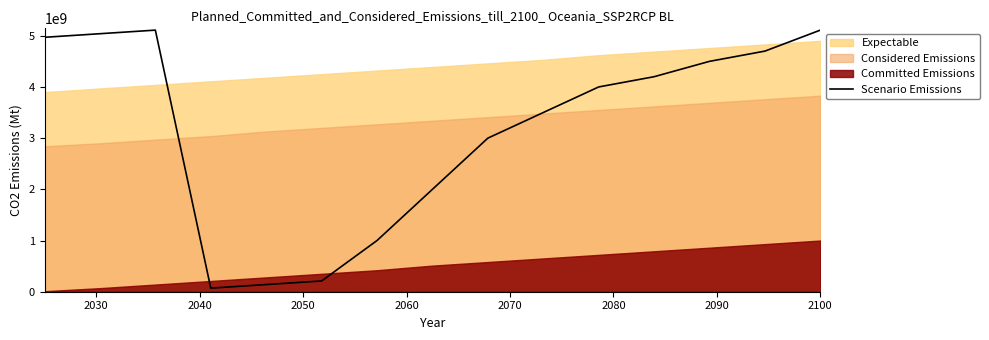

What is the maximum value for Scenario Emissions?

5110000000